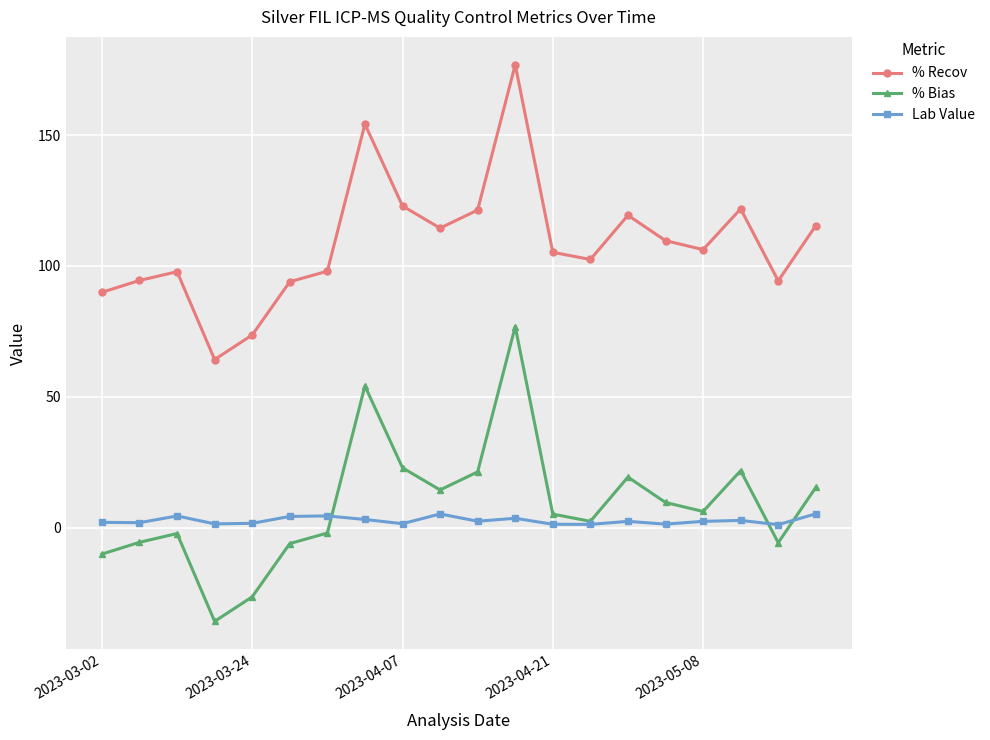

True or false: % Bias has more than 1 points higher than both neighbors.

True